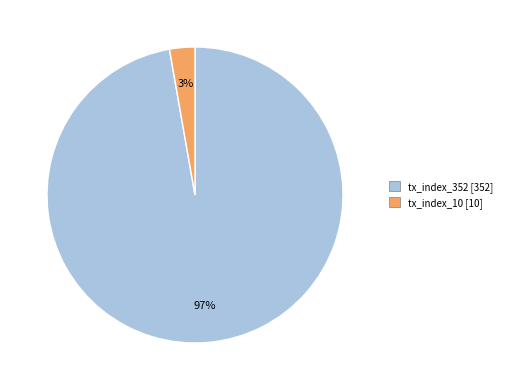

How many slices are in this pie chart?

2